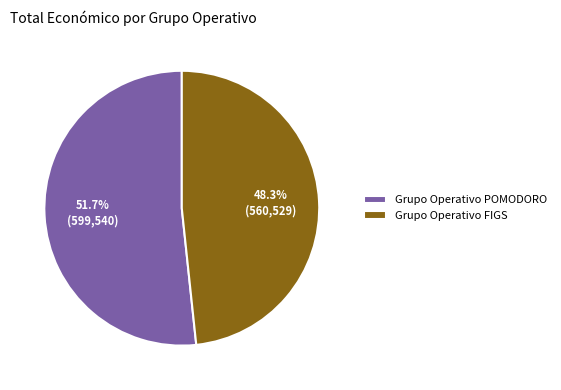

Is it true that Grupo Operativo FIGS is 48% of the pie?

True